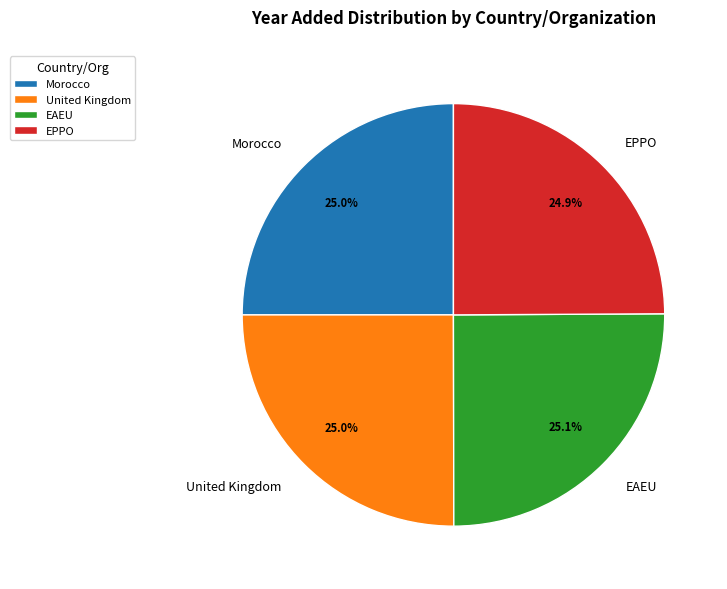

Is there a majority slice in this chart?

No